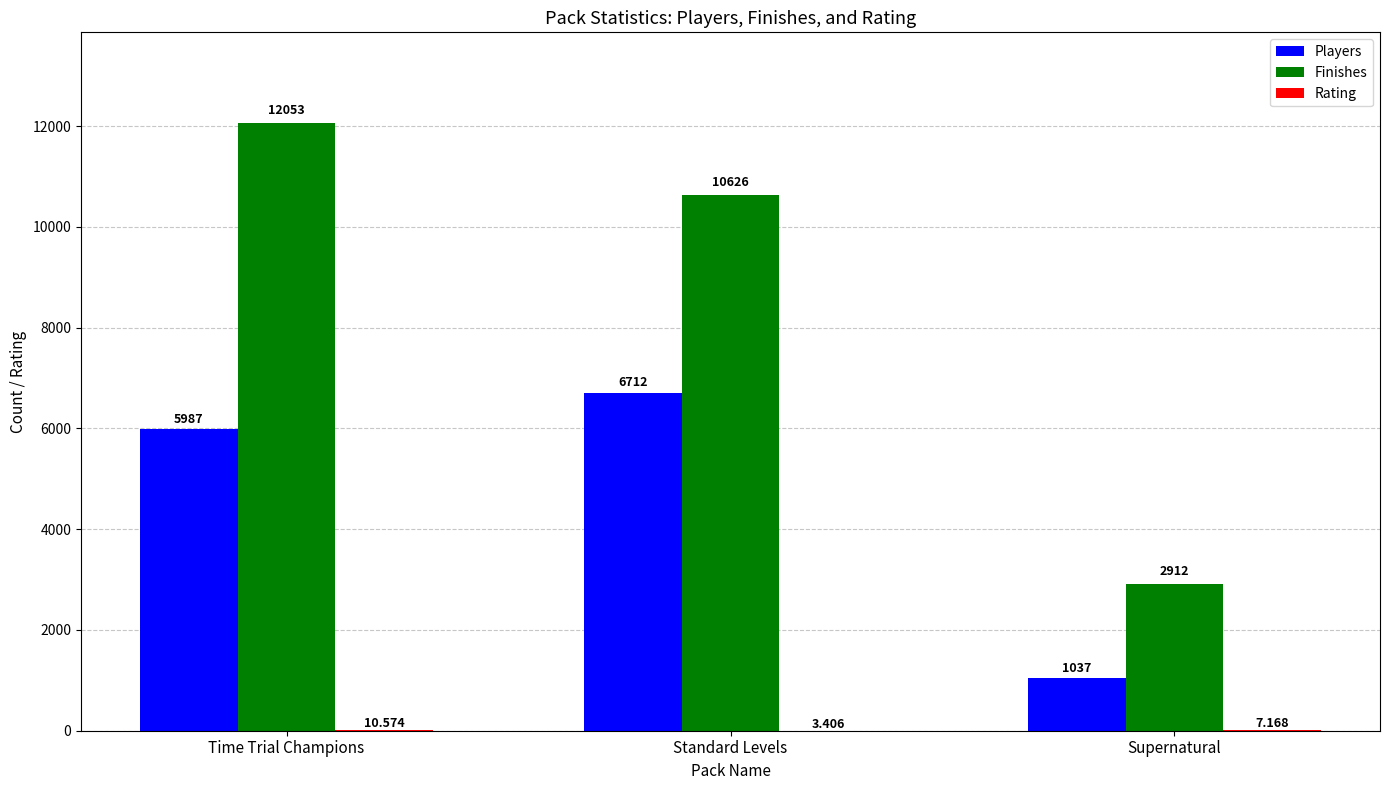

Which label corresponds to the largest value in the chart?

Time Trial Champions